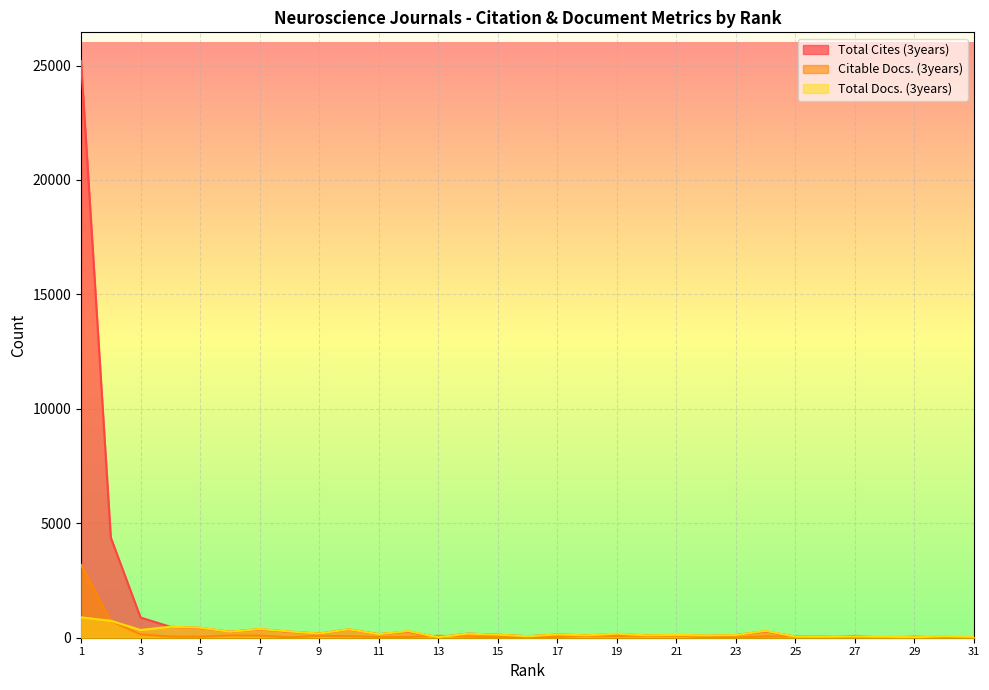

At which label does Total Docs. (3years) first exceed 142?

1